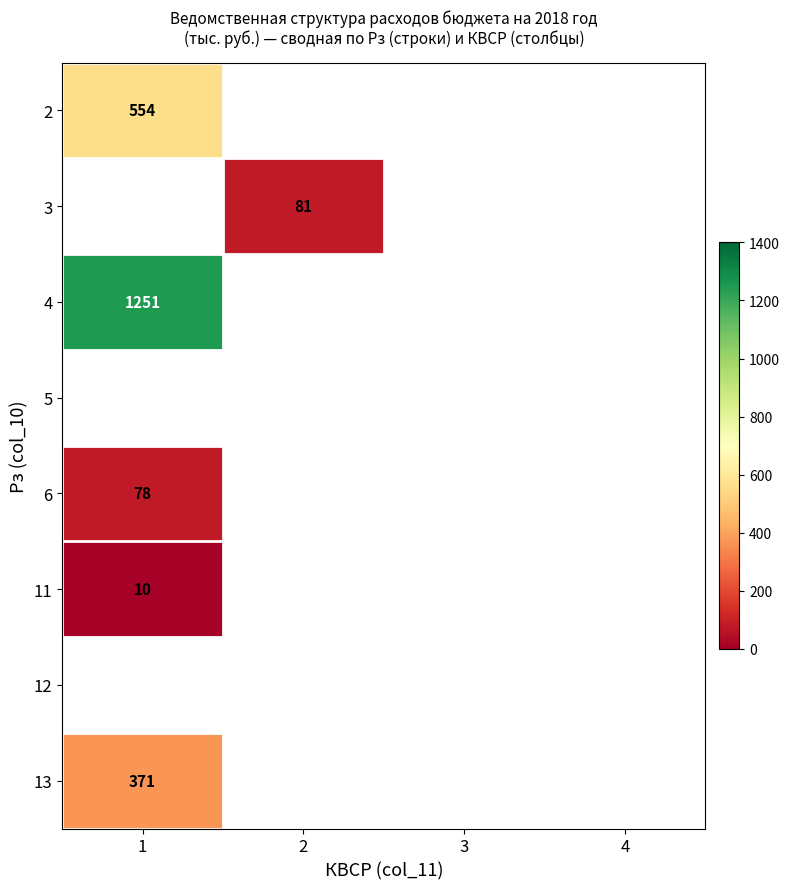

At how many categories does at least one series exceed 349?

1